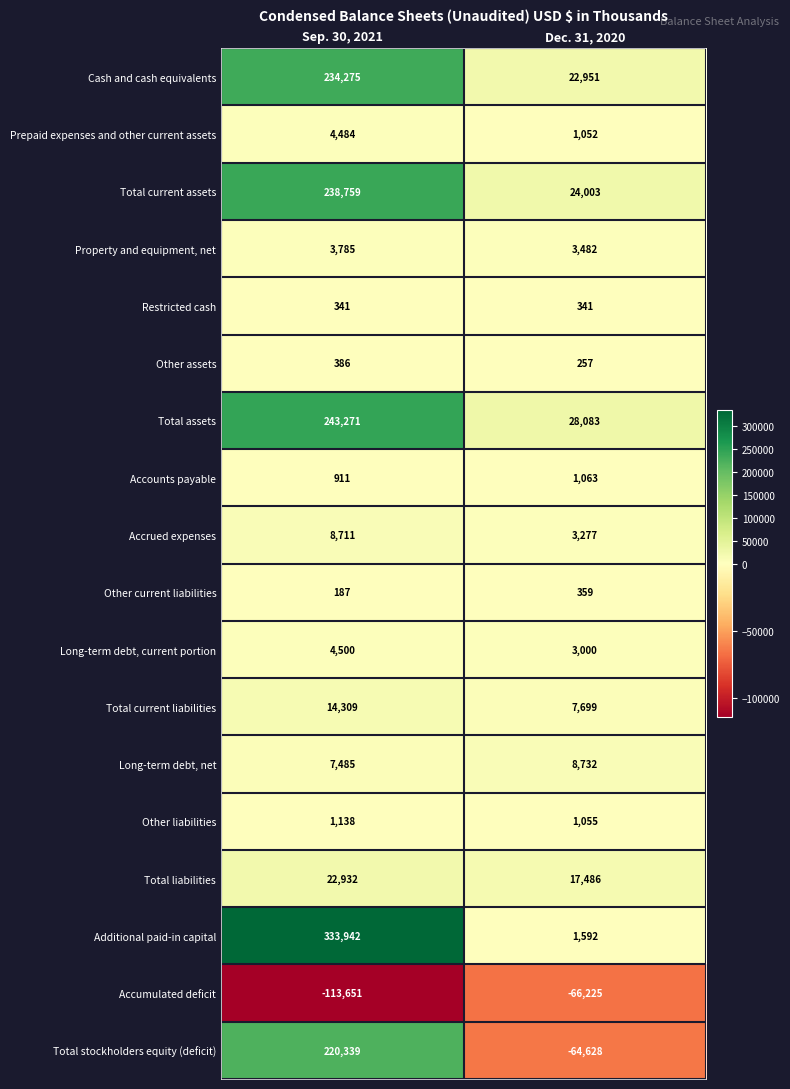

True or false: Restricted cash has a value of 481 at Sep. 30, 2021.

False